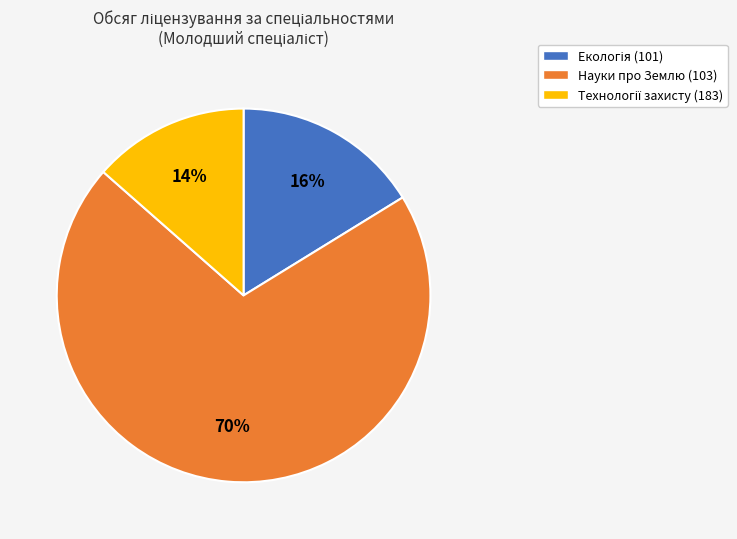

To the nearest percent, what is the average slice percentage?

33%